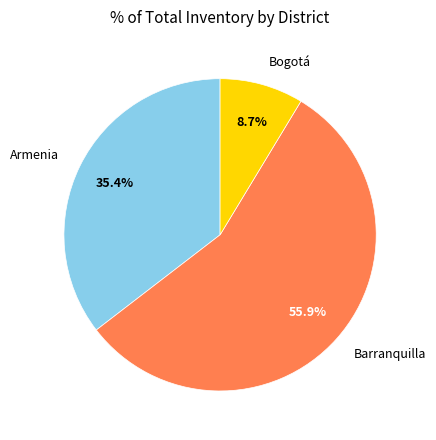

How many segments does this pie chart have?

3